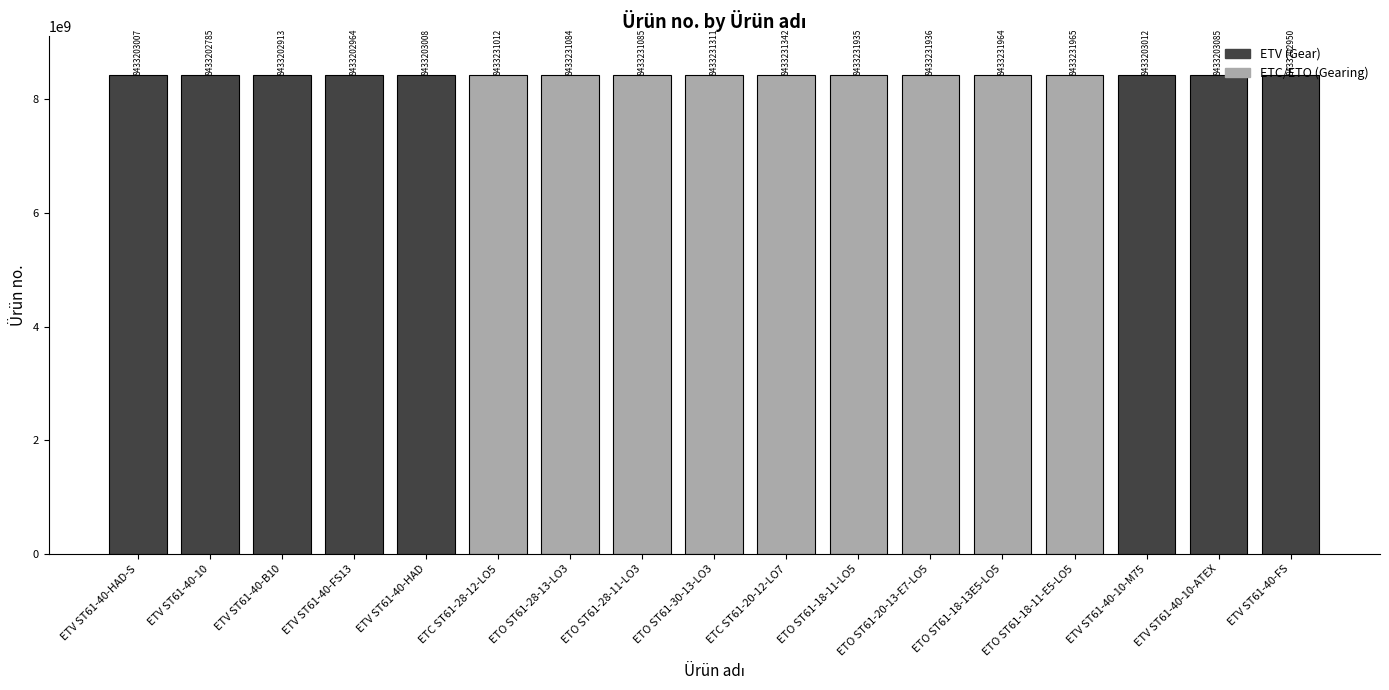

How many data points are less than 8433231012?

8